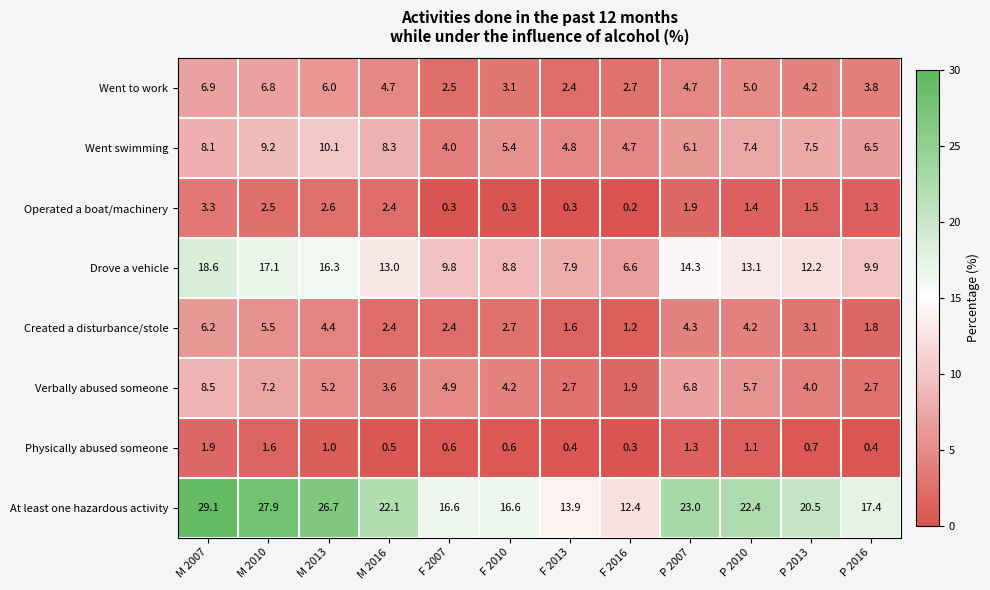

The value of Physically abused someone at M 2010 is 1.6. True or false?

True